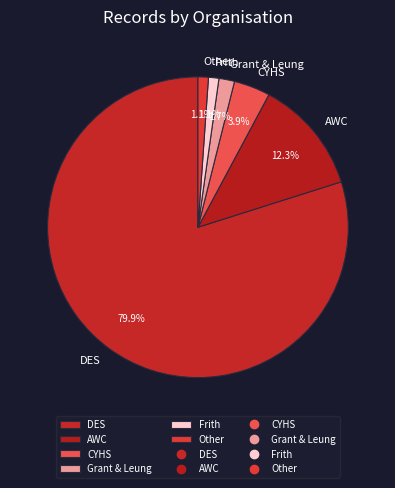

What is the ratio of the value at Grant & Leung to the value at Frith?

1.5